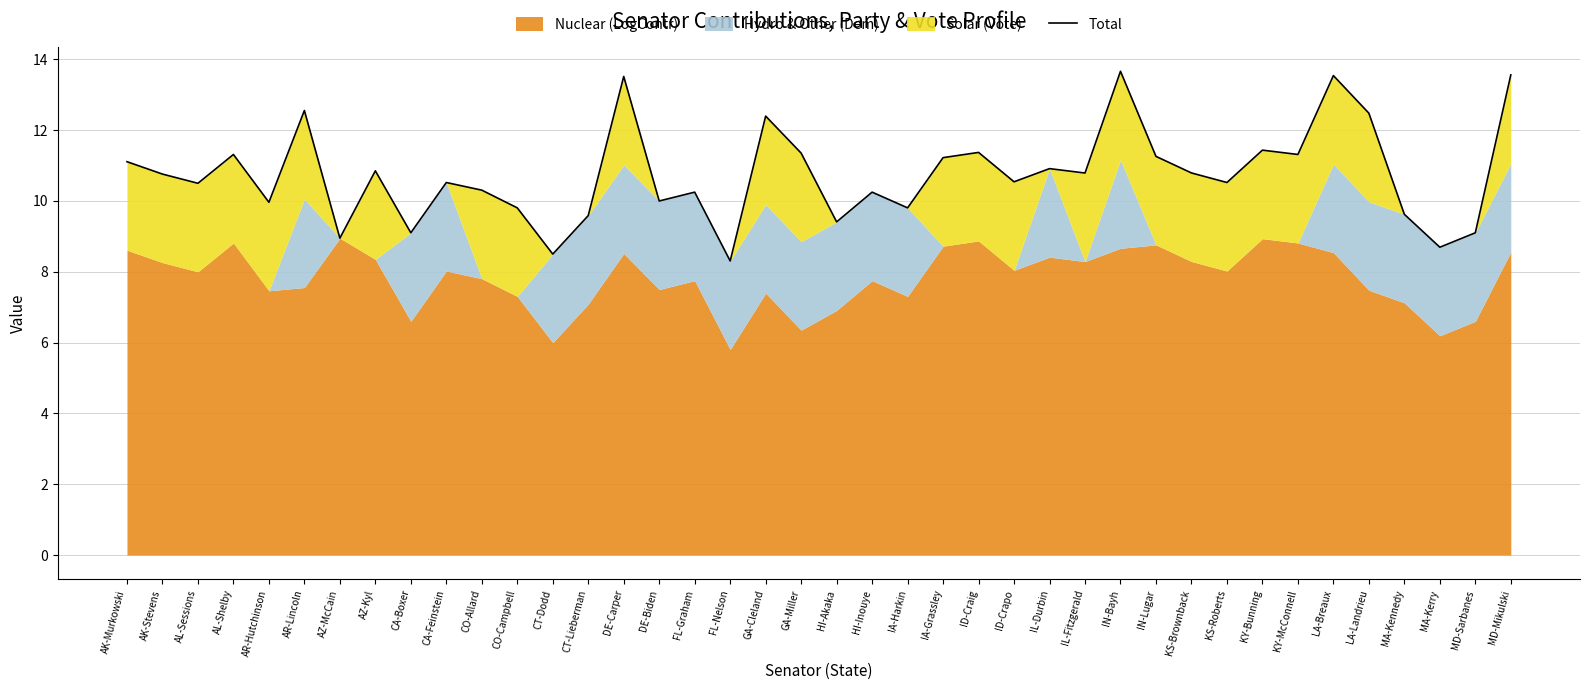

What is the value of the 16th point from the left?

10.0